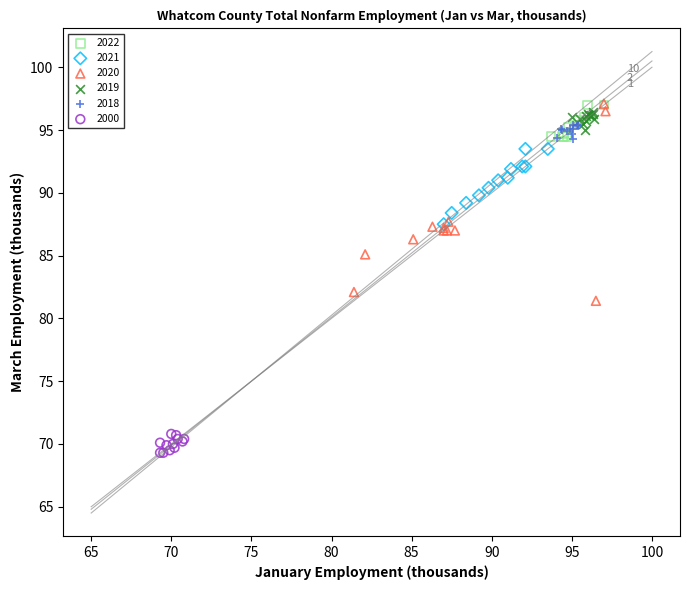

Which series contains the lowest Y value?

2000